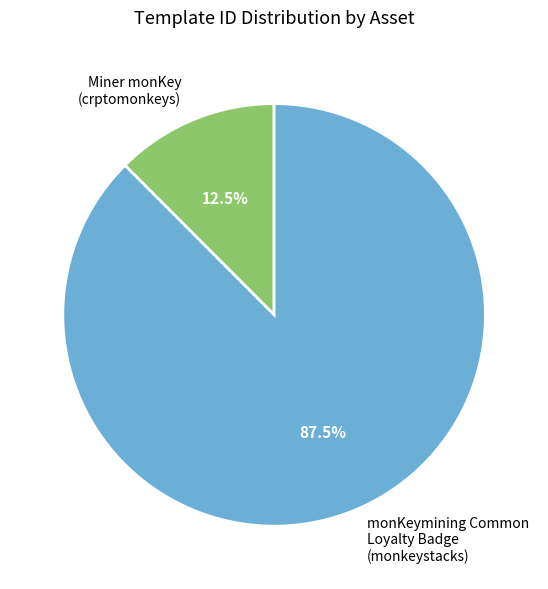

What is the majority slice?

monKeymining Common Loyalty Badge (monkeystacks)